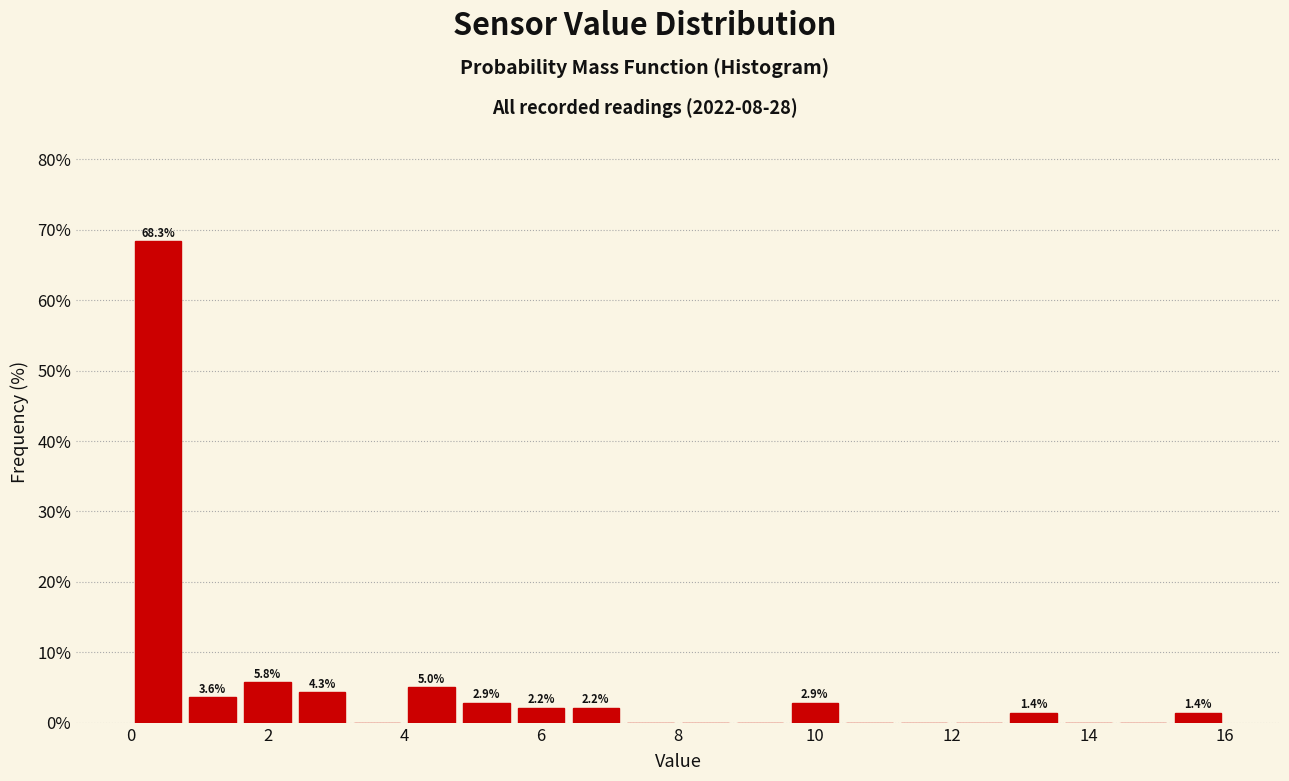

Which range on the x-axis has the tallest bar?

0.0 to 0.8